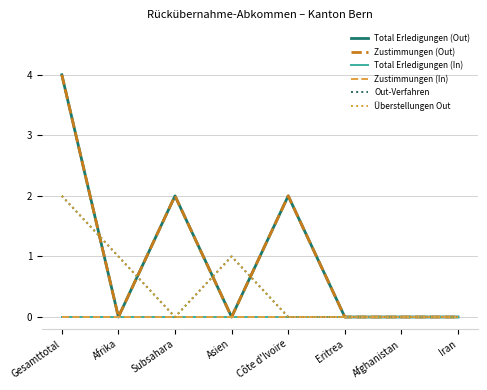

The value of Total Erledigungen (In) at Gesamttotal is 0. True or false?

True